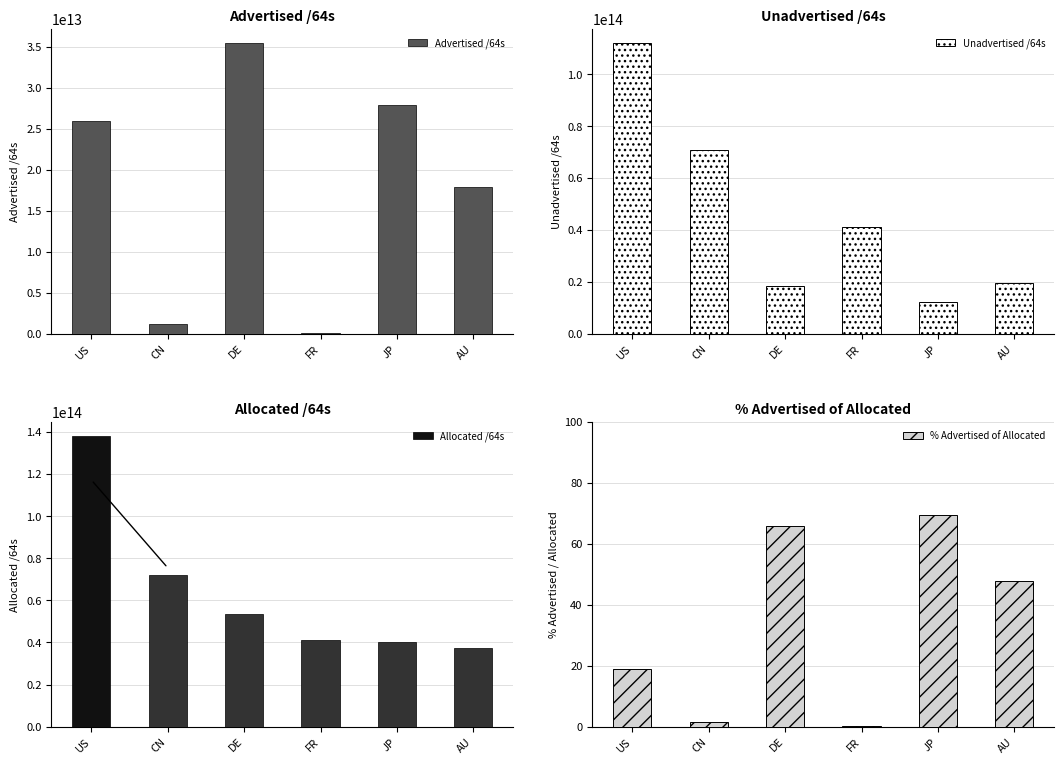

What is the spread (max minus min) of values at DE?

53721467781054.1